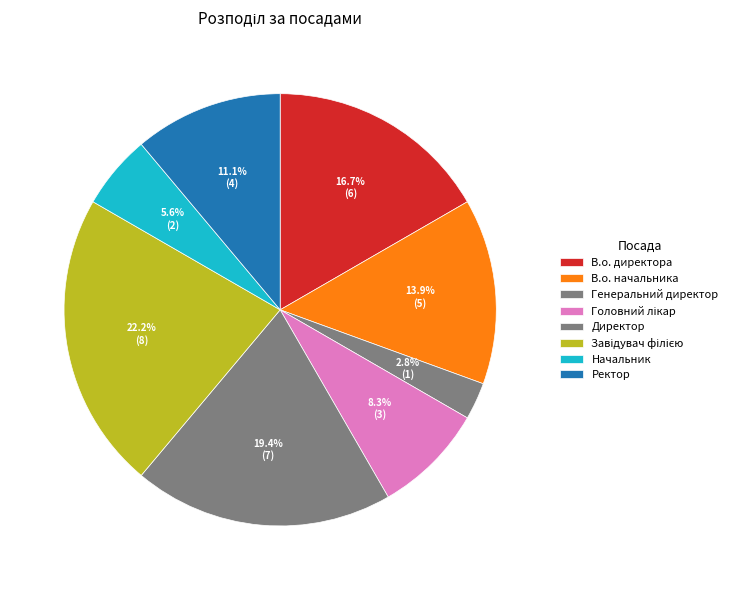

To the nearest percent, what portion does Директор represent?

19%